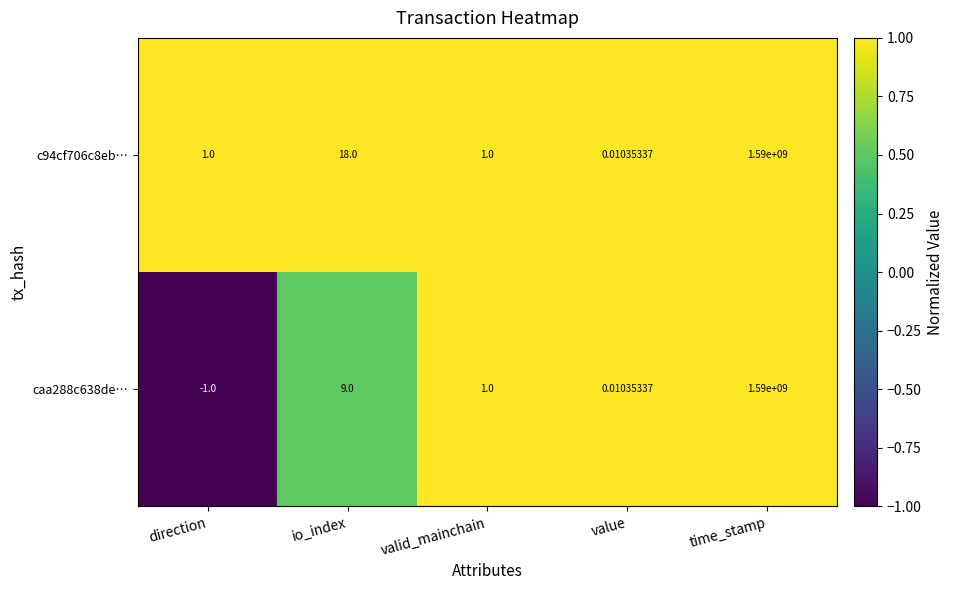

At which label is c94cf706c8eb… closest to 795000000?

io_index